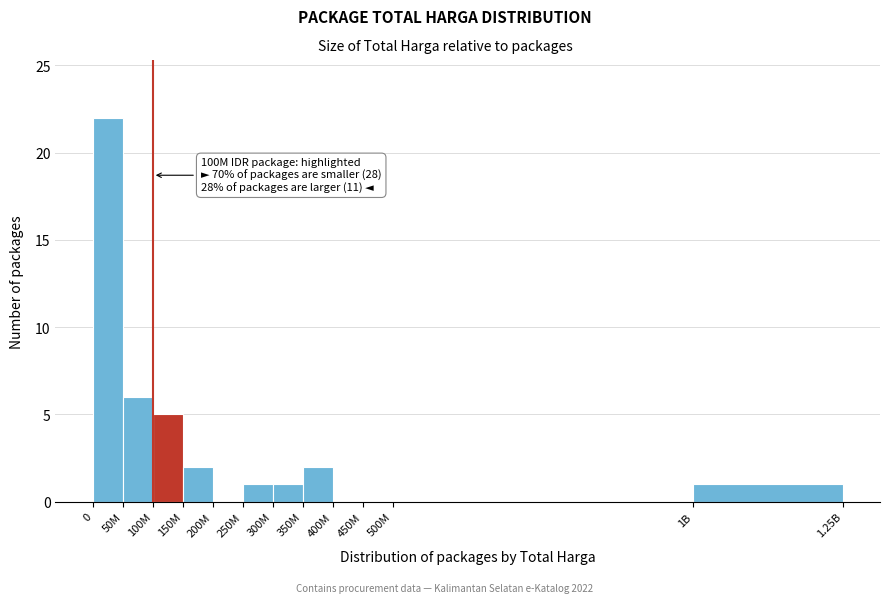

Reading left to right, list all the values displayed in this chart.

0=22	50M=6	100M=5	150M=2	200M=0	250M=1	300M=1	350M=2	400M=0	450M=0	500M=0	1B=1